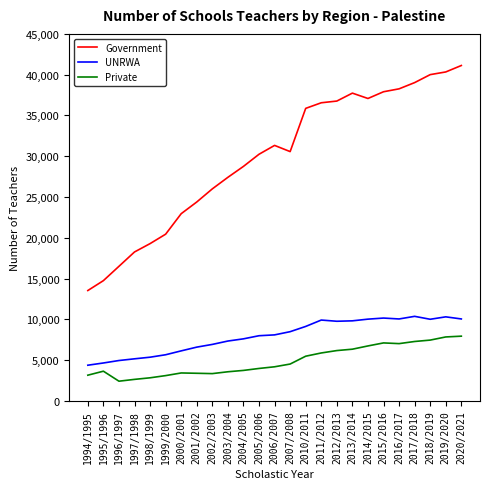

Which series has the largest total across all categories?

Government